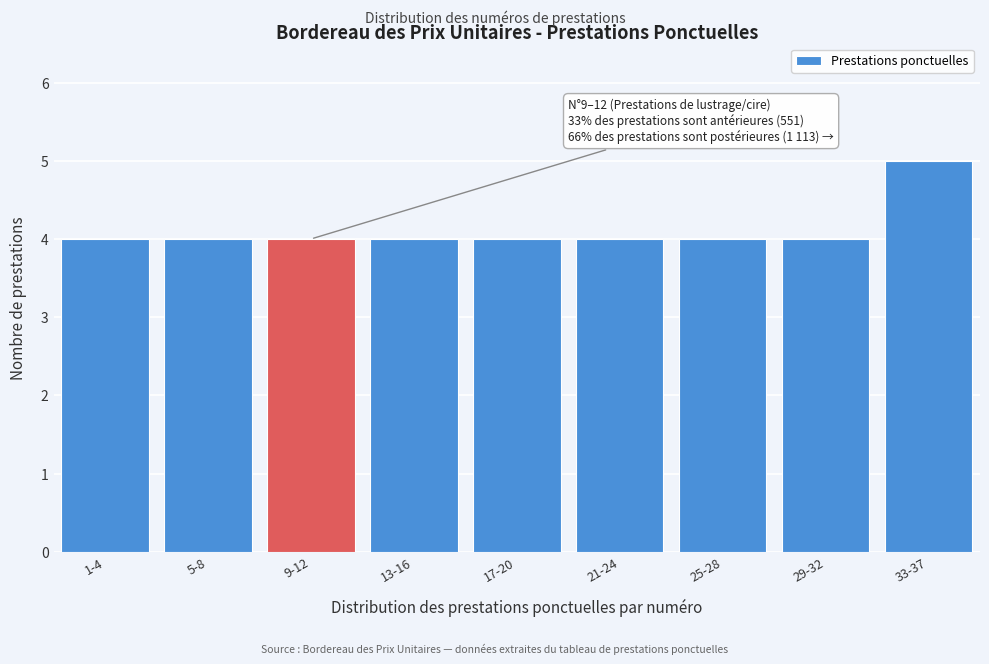

Reading left to right, transcribe all the data shown in this chart.

4	4	4	4	4	4	4	4	5